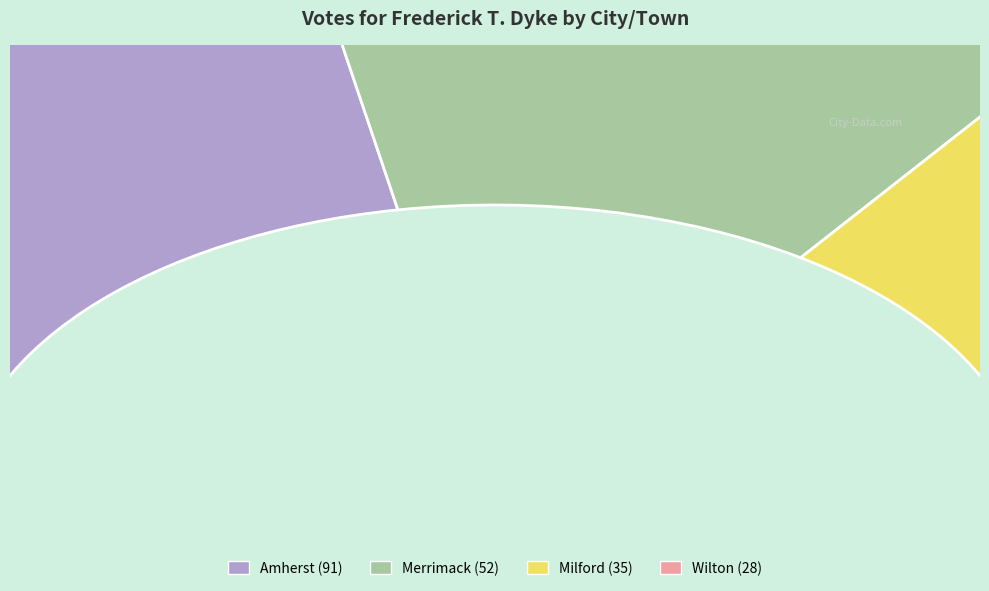

Is there any slice that represents more than half of the pie?

No